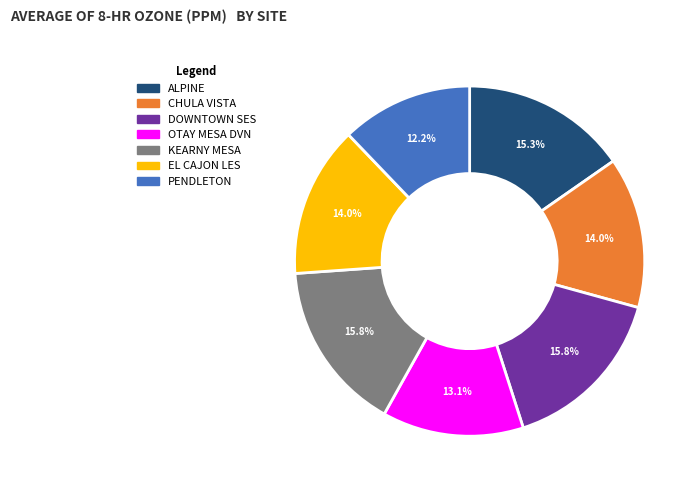

Which has a higher value, PENDLETON or CHULA VISTA?

CHULA VISTA